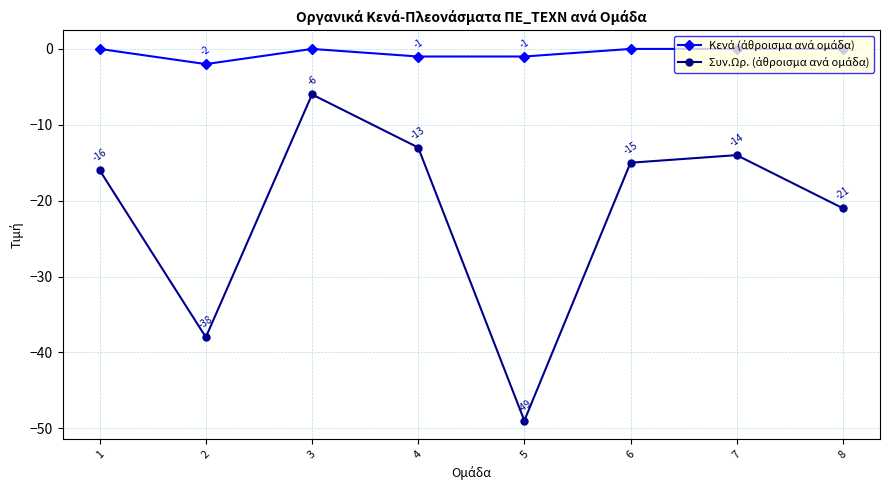

At which category is the sum across all series the highest?

3